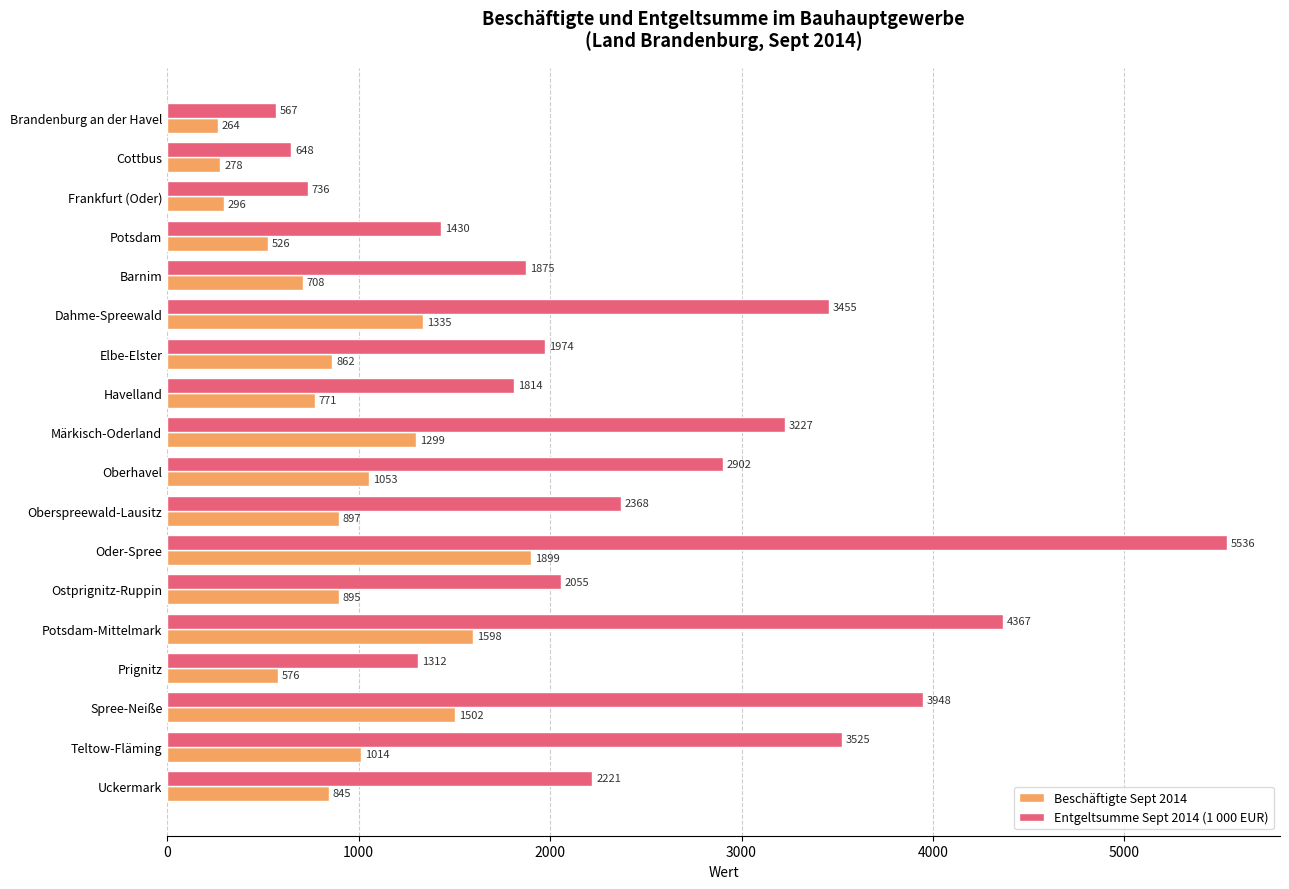

What are all the series names shown in the legend?

Beschäftigte Sept 2014, Entgeltsumme Sept 2014 (1 000 EUR)